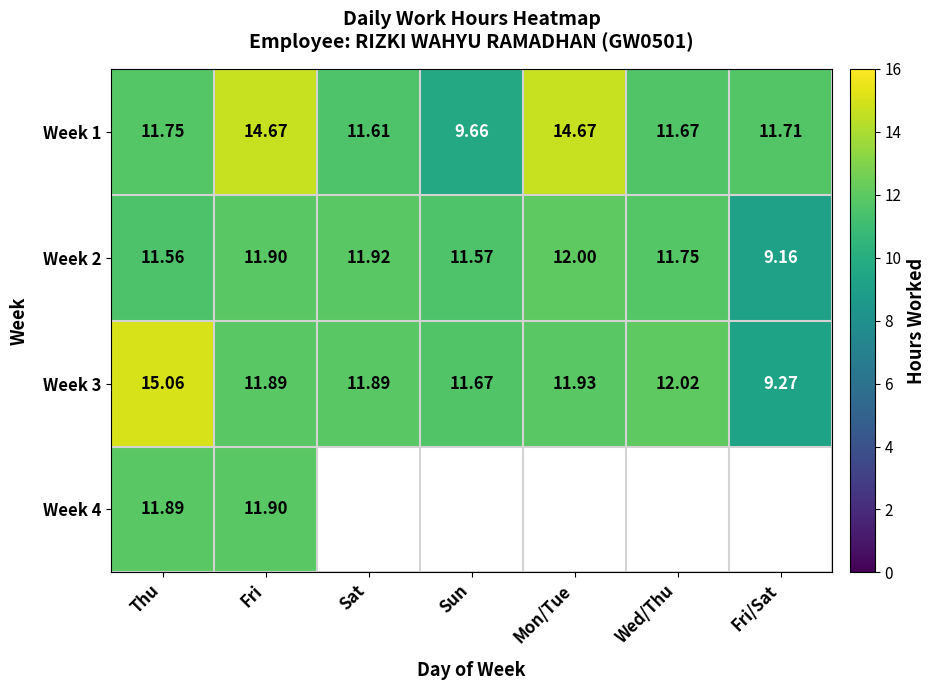

How many data points in Week 1 are above 11?

6